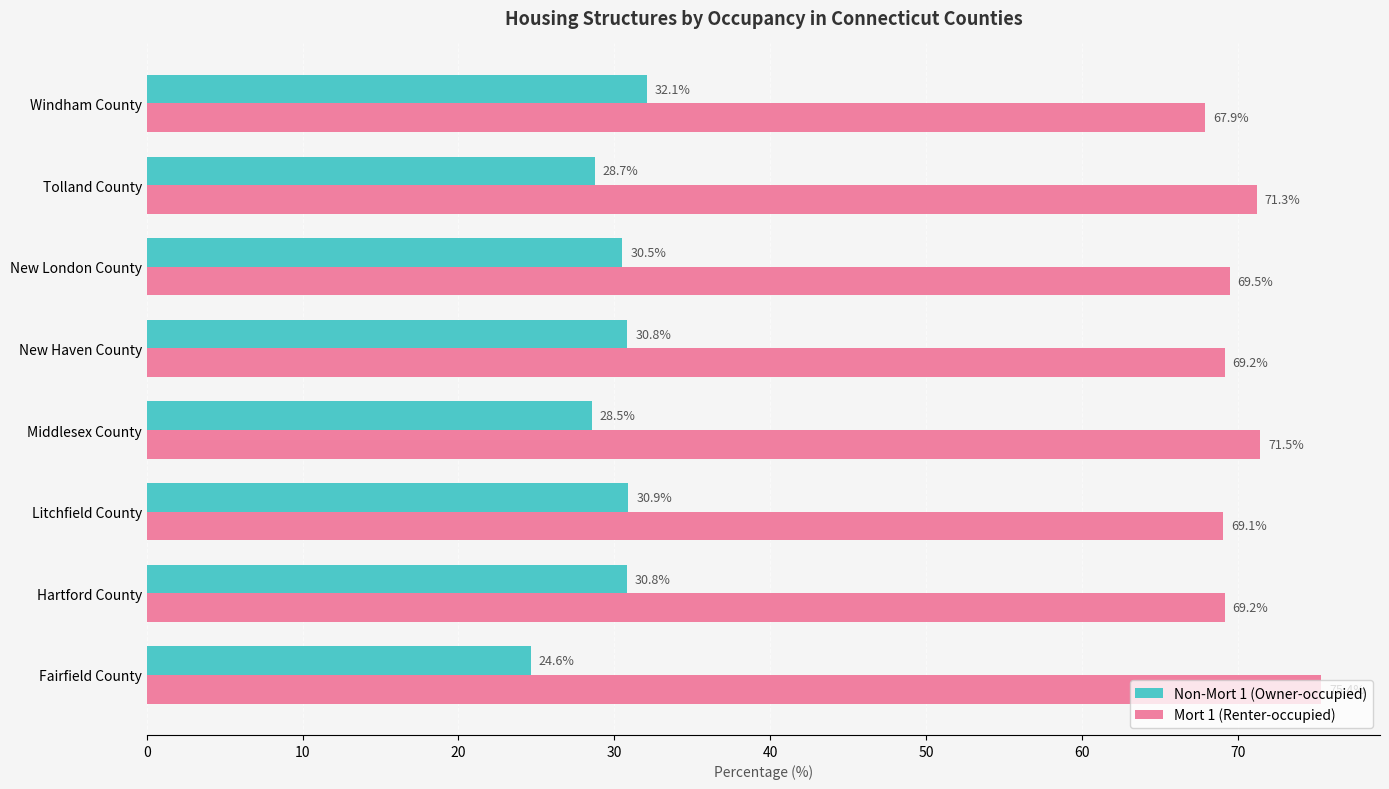

Which category has the lowest value across all series?

Fairfield County